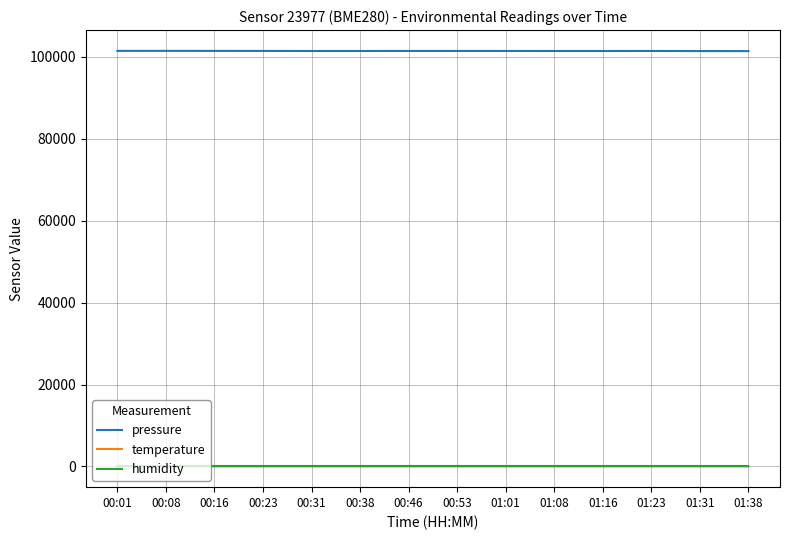

True or false: humidity and pressure cross at least once.

False